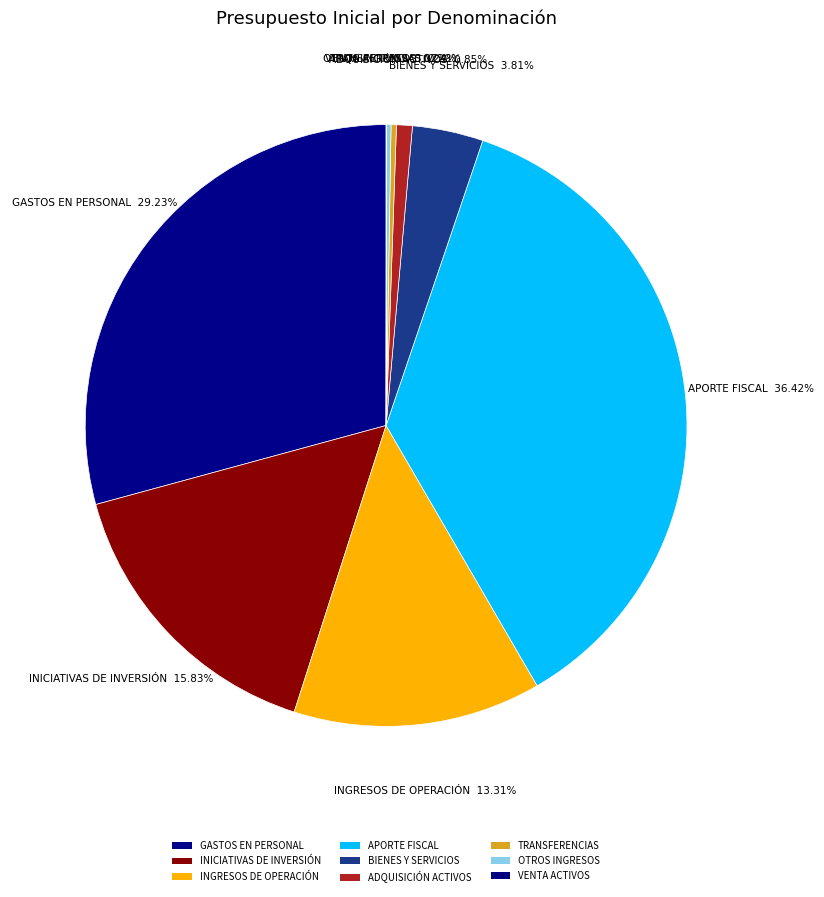

How many segments does this pie chart have?

9